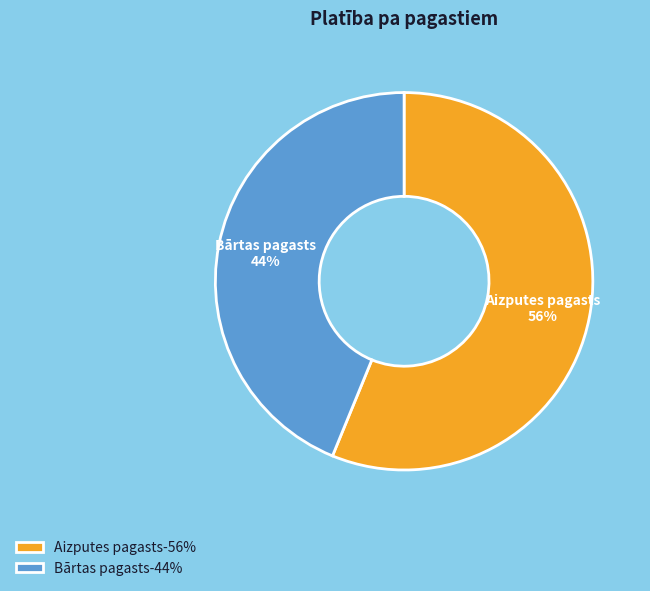

Is the sum of Aizputes pagasts-56% and Bārtas pagasts-44% greater than half?

Yes